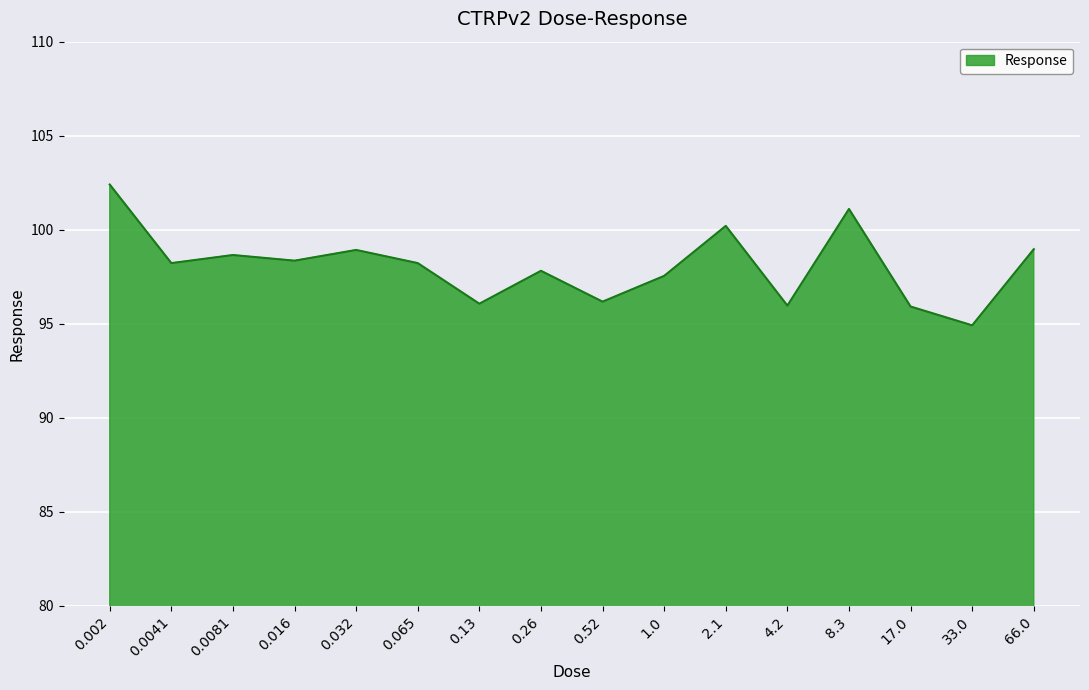

True or false: the data shows 136.3 at 33.0.

False